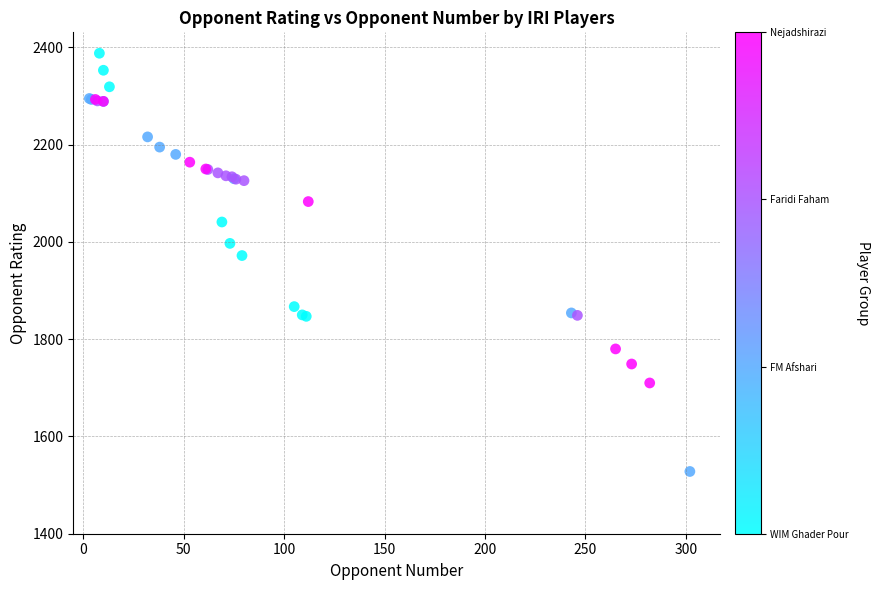

What Y value in the scatter plot is closest to 1958?

1972